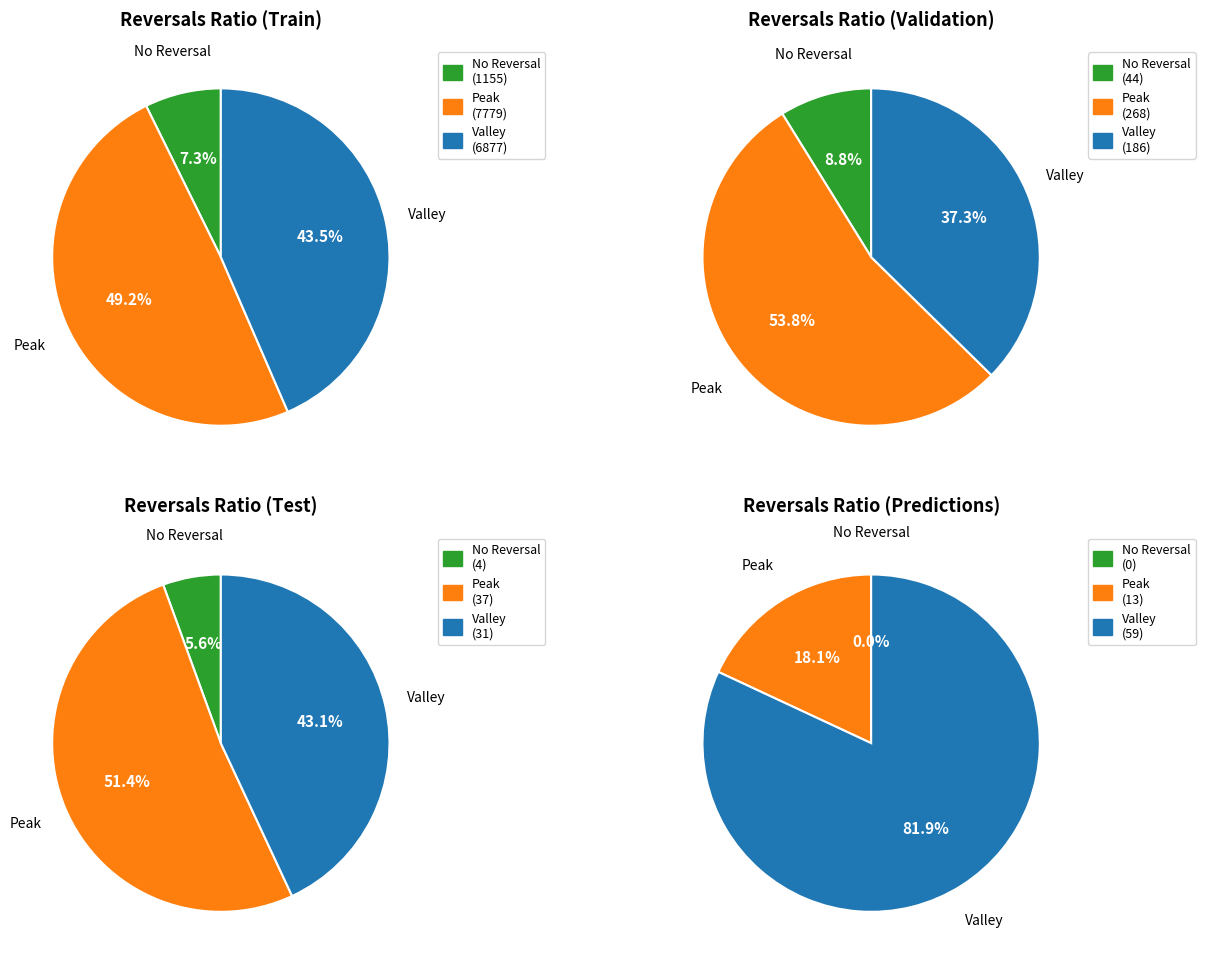

Which series has the largest range (max minus min)?

Peak